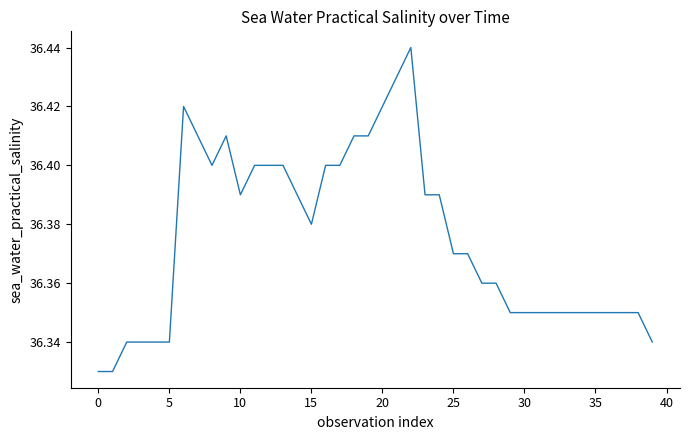

Reading left to right, extract all data points from this chart.

36.3	36.3	36.3	36.3	36.3	36.3	36.4	36.4	36.4	36.4	36.4	36.4	36.4	36.4	36.4	36.4	36.4	36.4	36.4	36.4	36.4	36.4	36.4	36.4	36.4	36.4	36.4	36.4	36.4	36.4	36.4	36.4	36.4	36.4	36.4	36.4	36.4	36.4	36.4	36.3